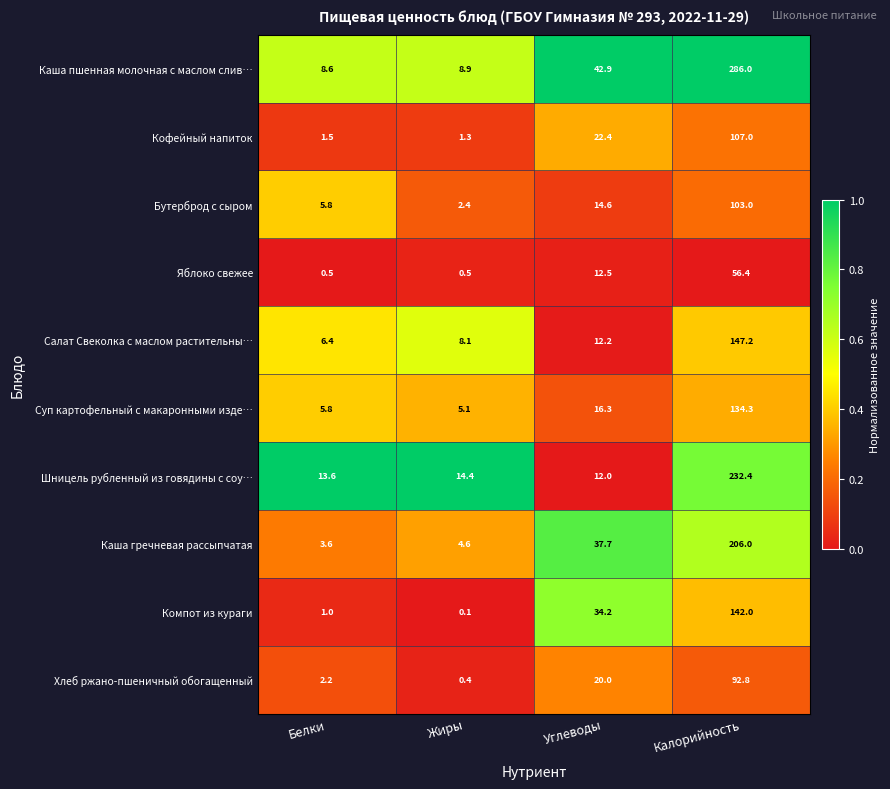

At Жиры, list the series in order from smallest to largest.

Компот из кураги, Хлеб ржано-пшеничный обогащенный, Яблоко свежее, Кофейный напиток, Бутерброд с сыром, Каша гречневая рассыпчатая, Суп картофельный с макаронными изде…, Салат Свеколка с маслом растительны…, Каша пшенная молочная с маслом слив…, Шницель рубленный из говядины с соу…